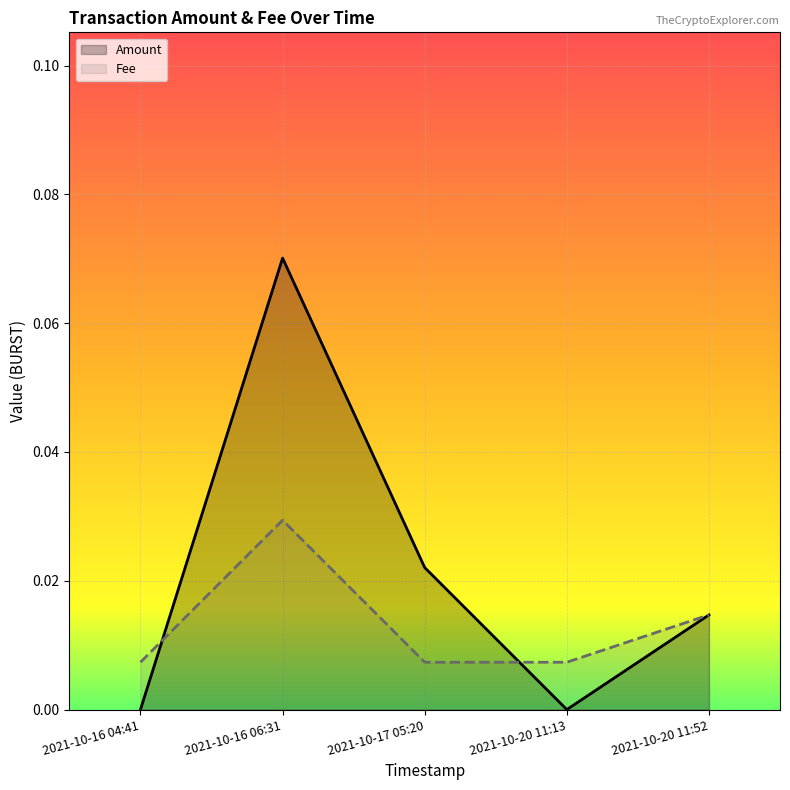

The value of Amount at 2021-10-20 11:52 is 0.0. True or false?

False